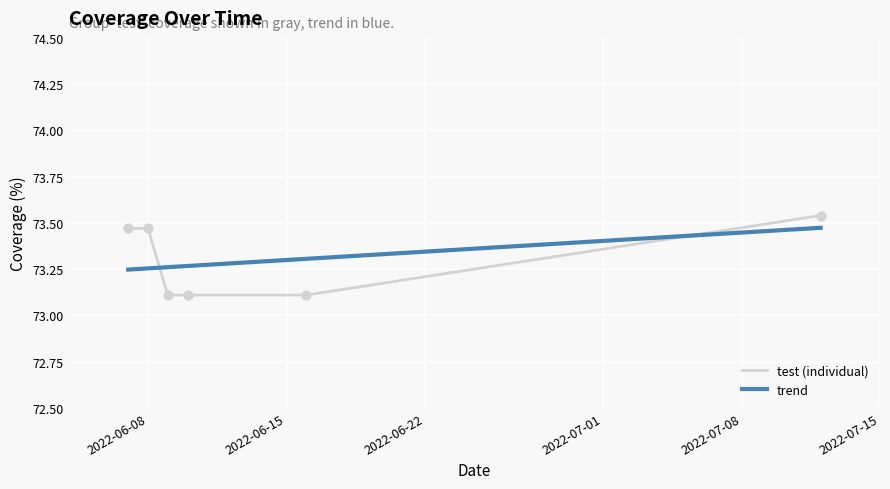

What is the change in value from 2022-06-09 to 2022-06-08?

+0.4